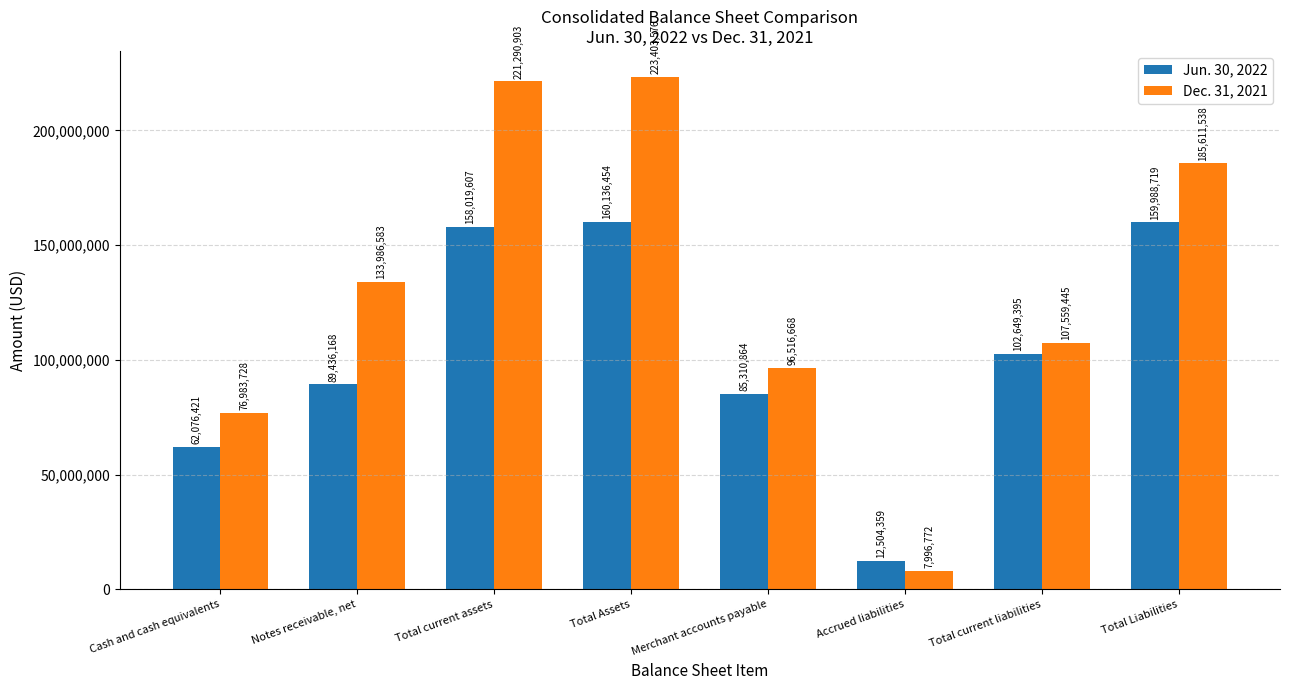

What are all the series names shown in the legend?

Jun. 30, 2022, Dec. 31, 2021